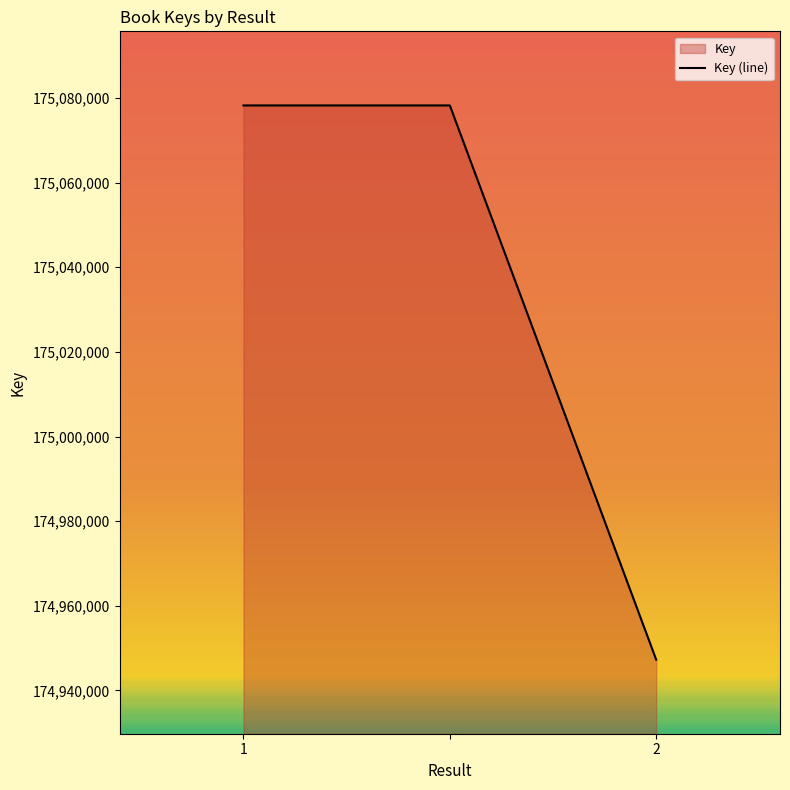

Which has a higher value, 2 or 1?

1